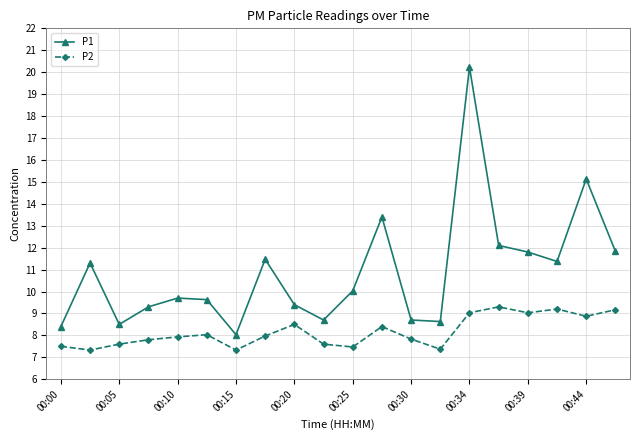

Which series has the widest spread of values?

P1